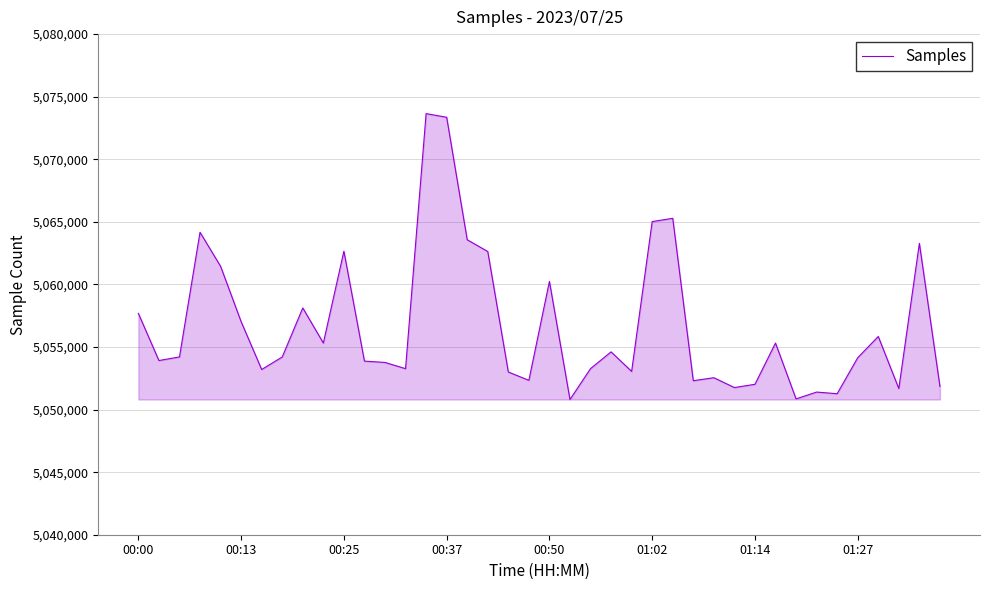

What is the smallest value displayed?

5050804